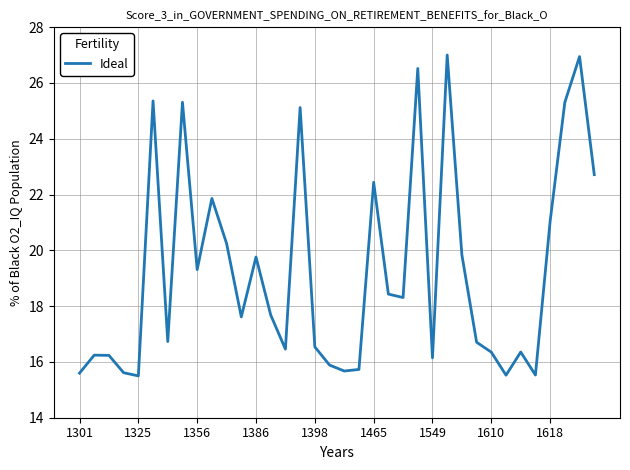

What is the difference between the second highest and minimum values?

11.4